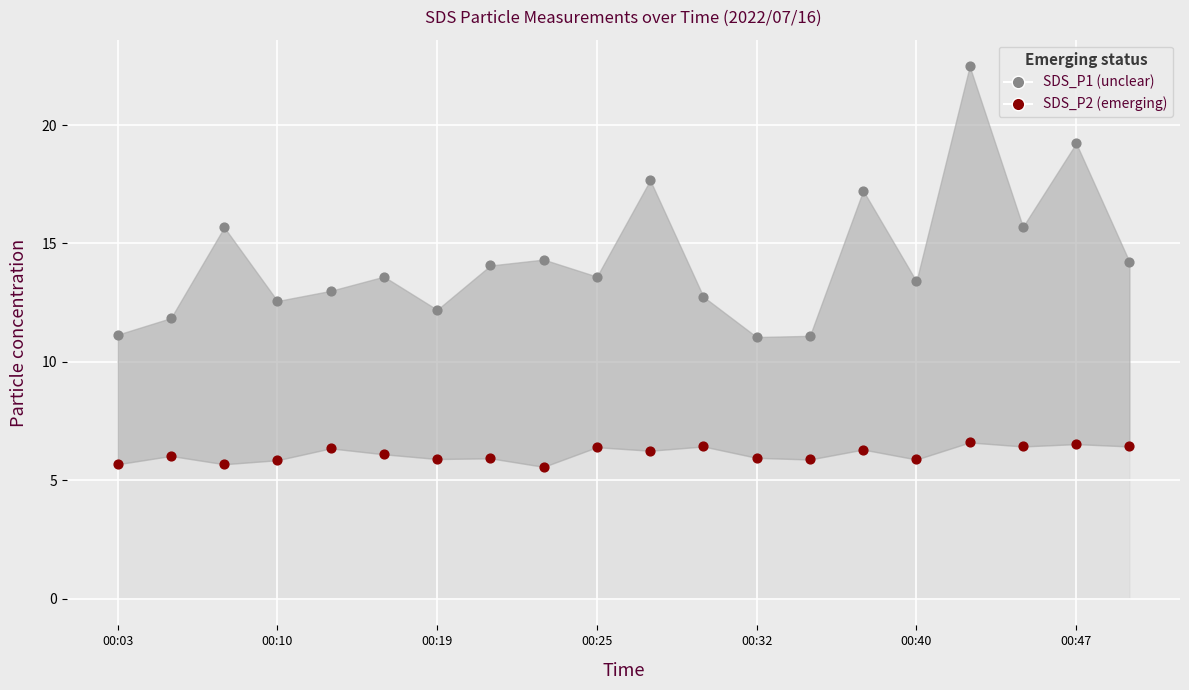

Which series reaches the minimum Y coordinate?

SDS_P2 (emerging)